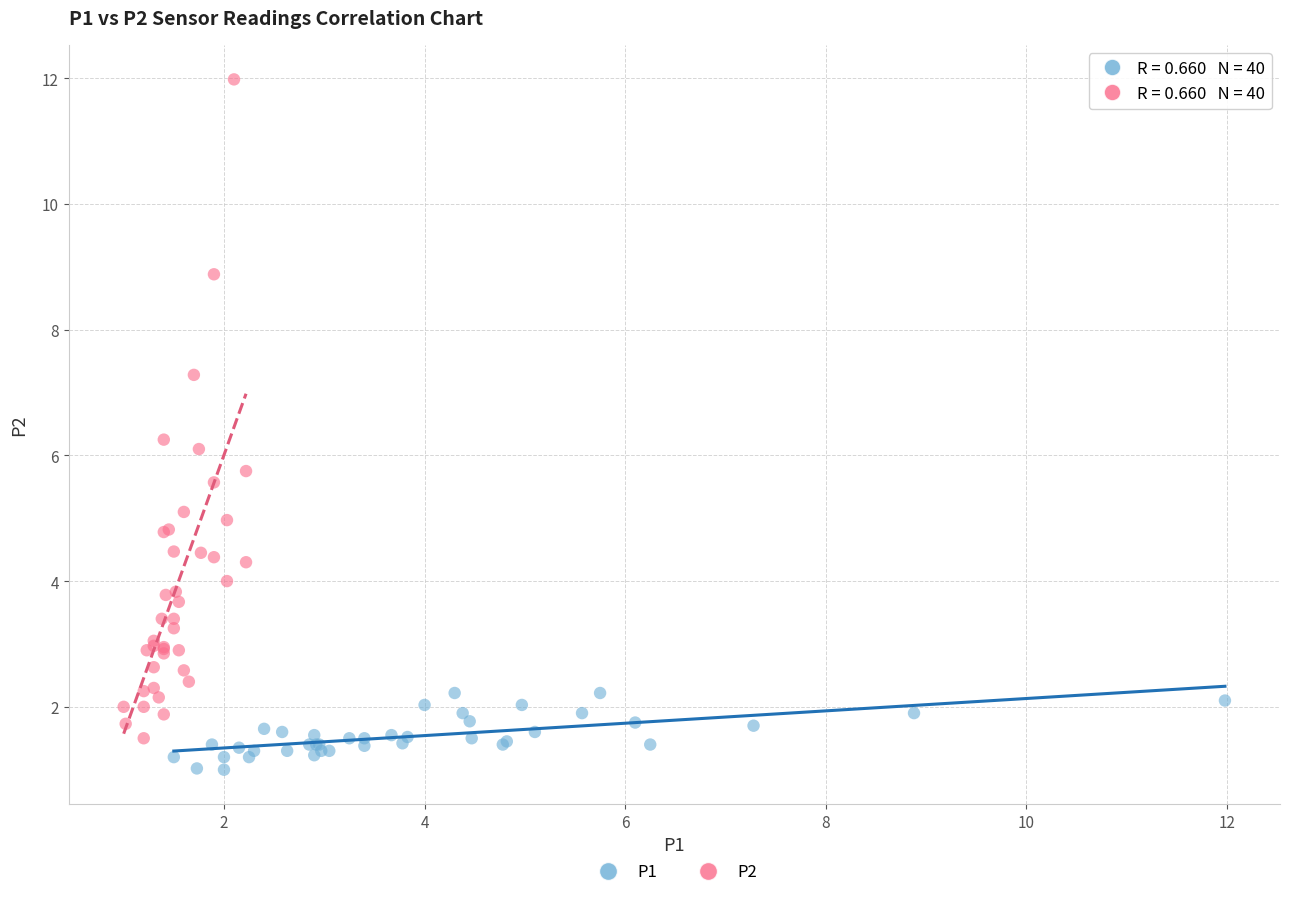

Which series has the widest spread of Y values?

P2